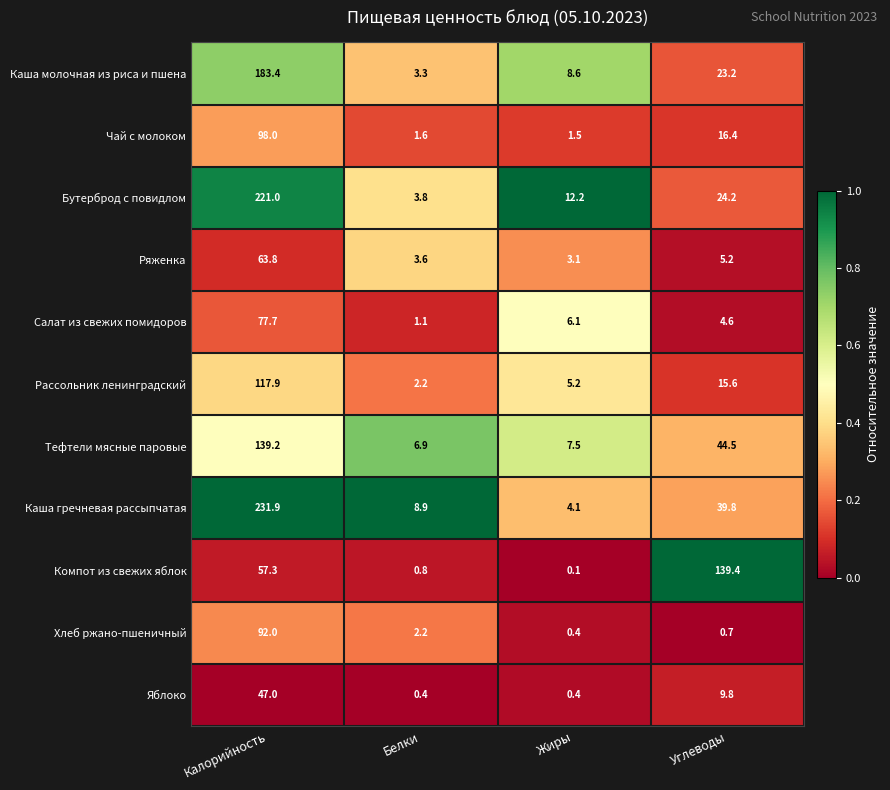

What is the spread (max minus min) of values at Жиры?

12.1